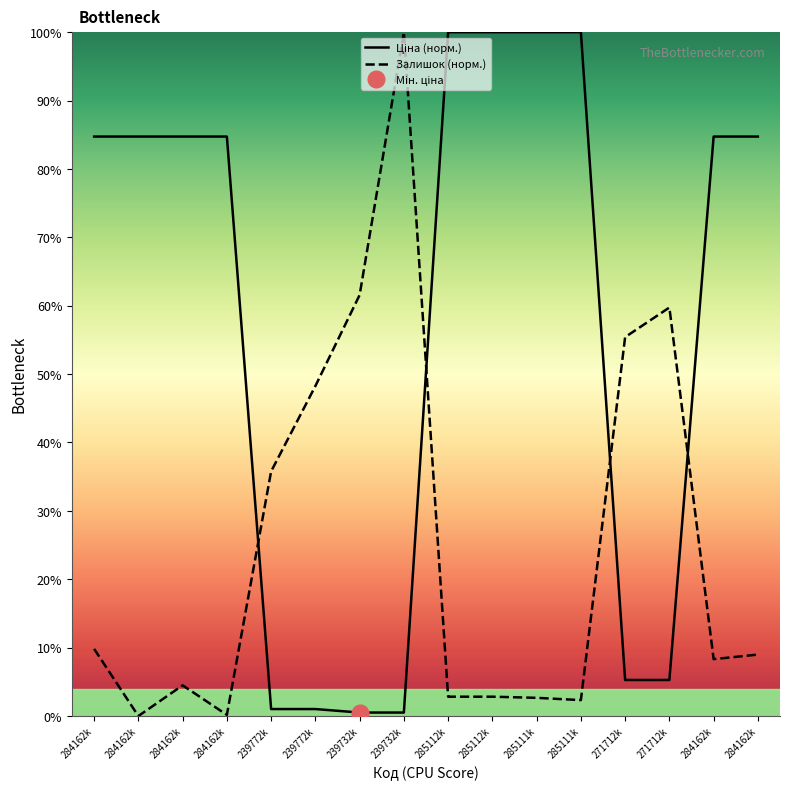

Which series has the widest spread of values?

Залишок (норм.)